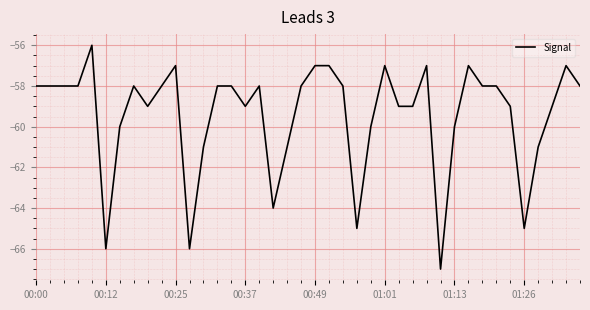

What is the smallest value displayed?

-67